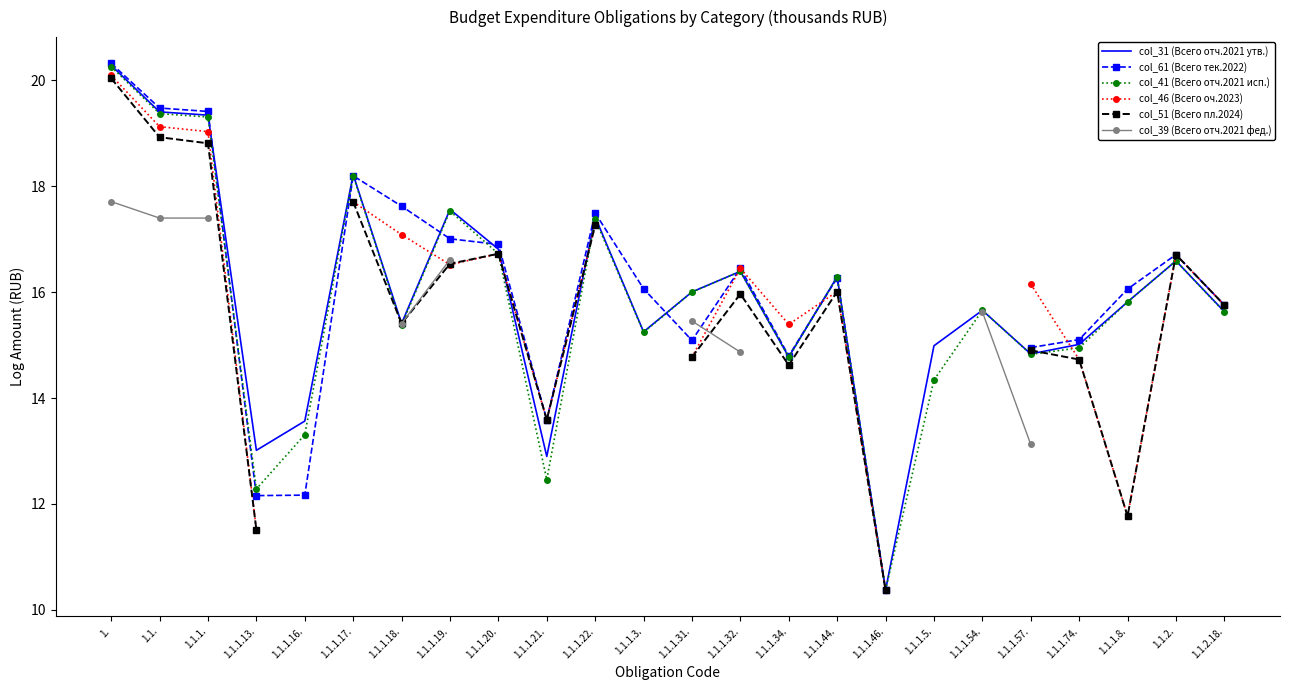

How many lines are shown in the chart?

6